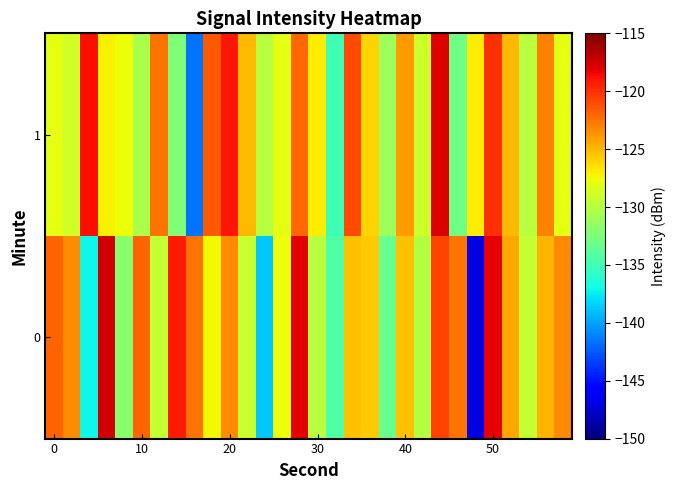

What is the maximum value shown in the chart?

-117.5